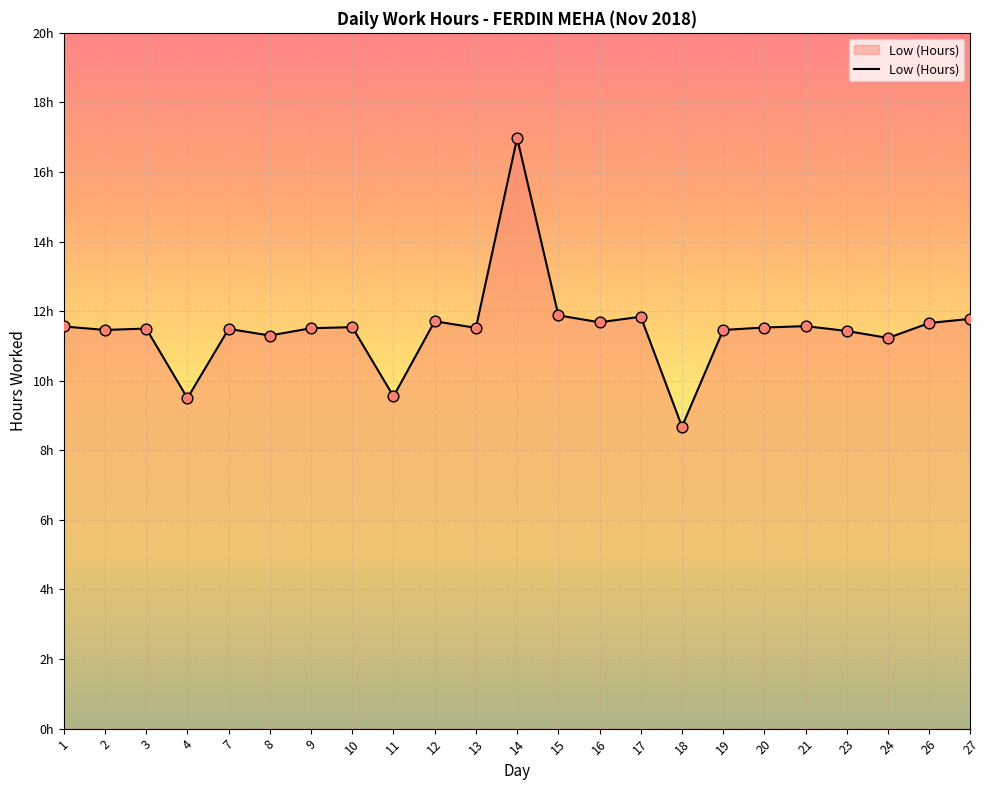

What is the ratio of the value at 23 to the value at 14?

0.7